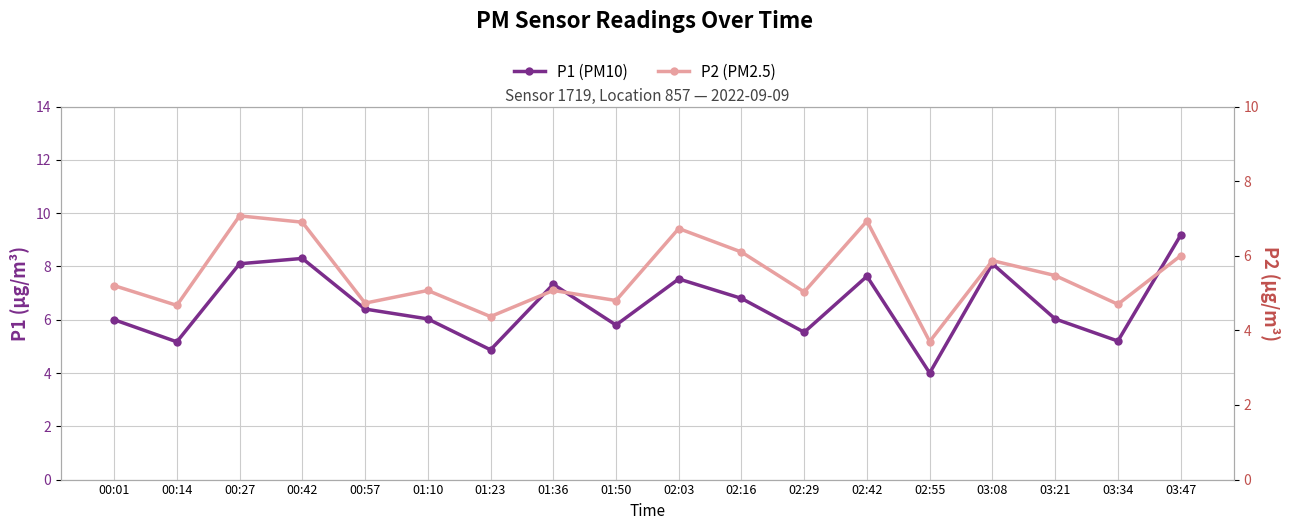

List the series in order of their overall mean, highest first.

P1, P2